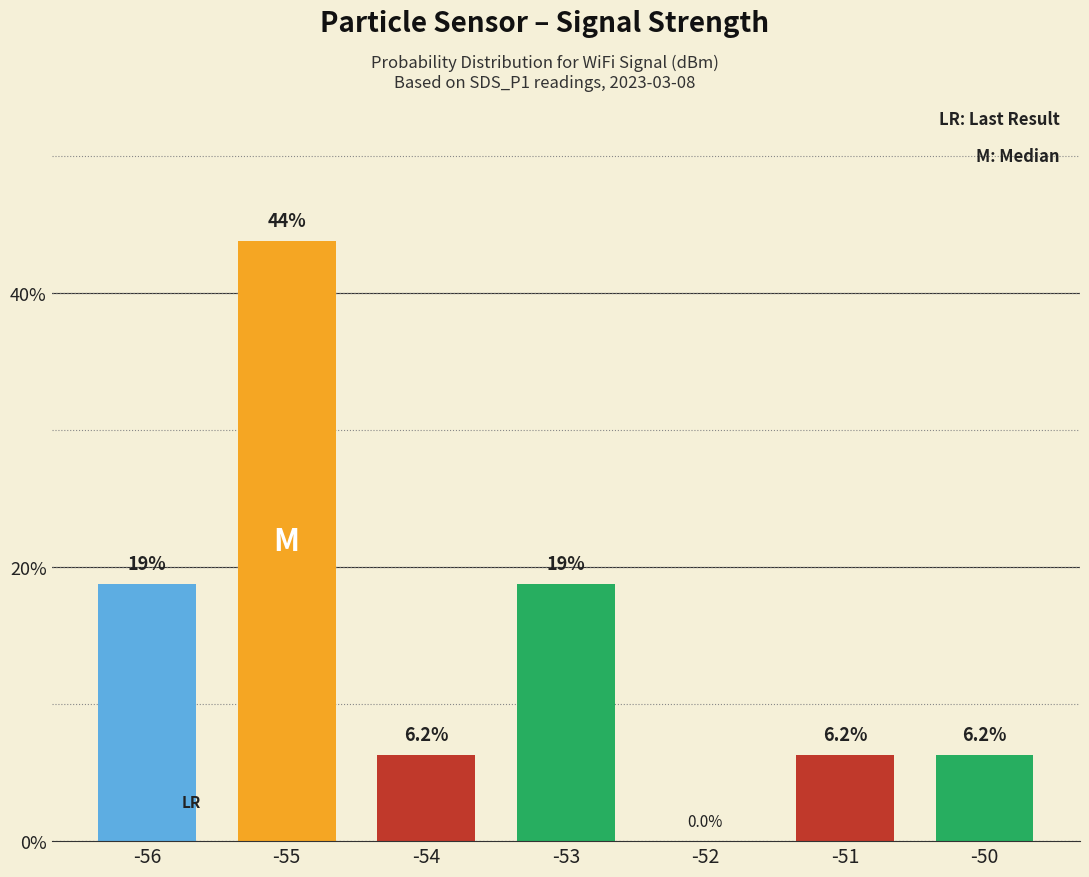

What is the greatest value displayed?

43.8